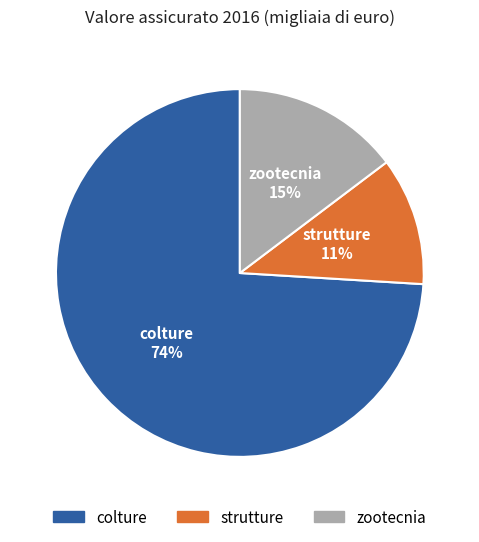

How many segments does this pie chart have?

3